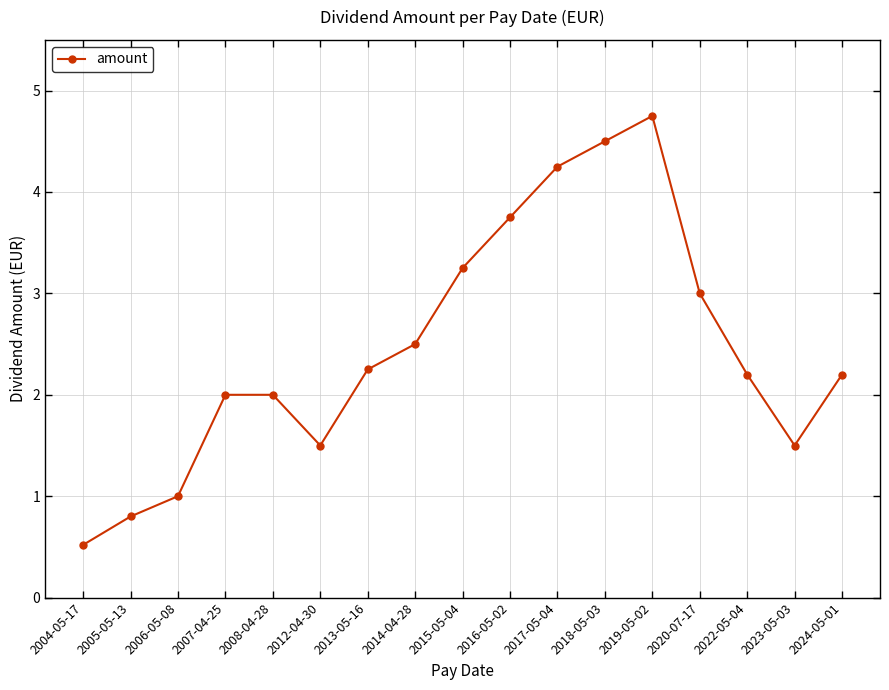

What is the value of the 16th point from the left?

1.5